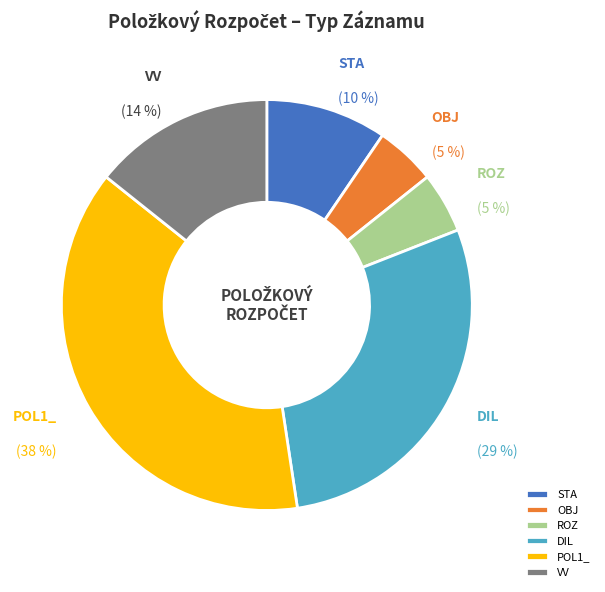

How many slices are in this pie chart?

6